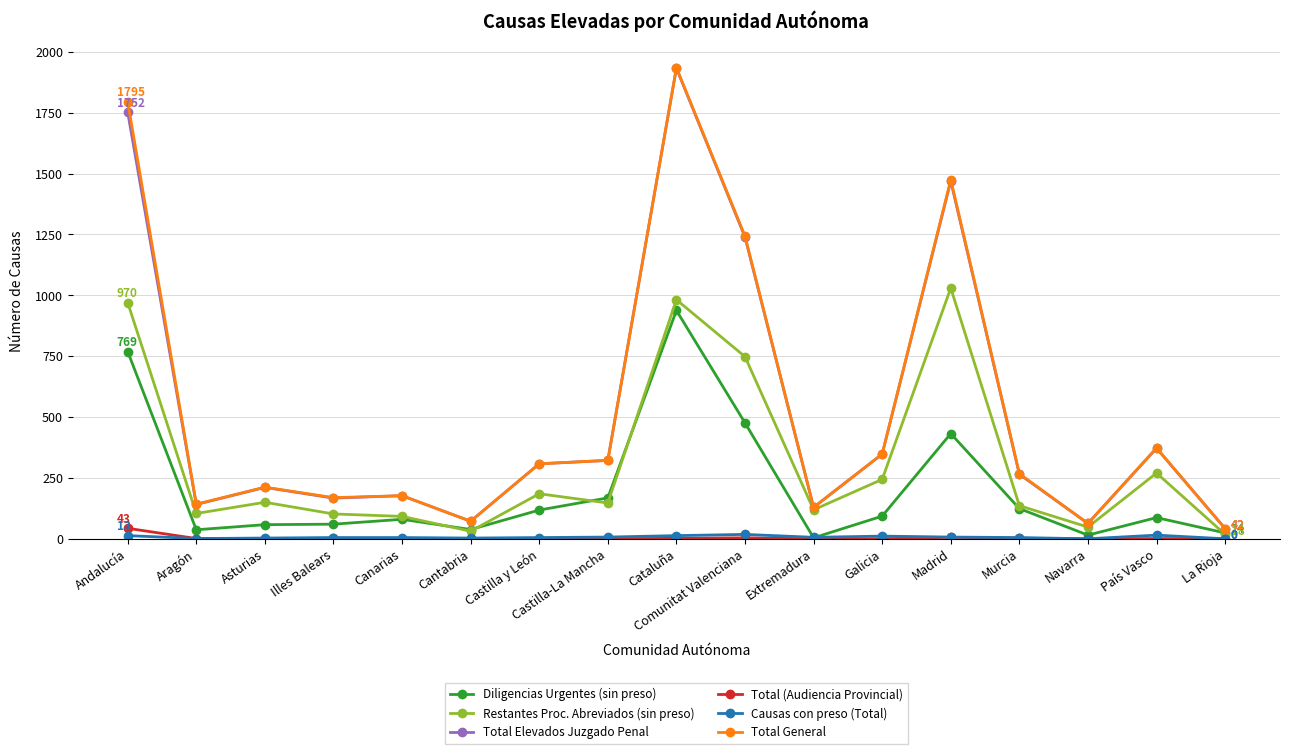

What value does the Total General series have at Canarias, to the nearest 50?

200